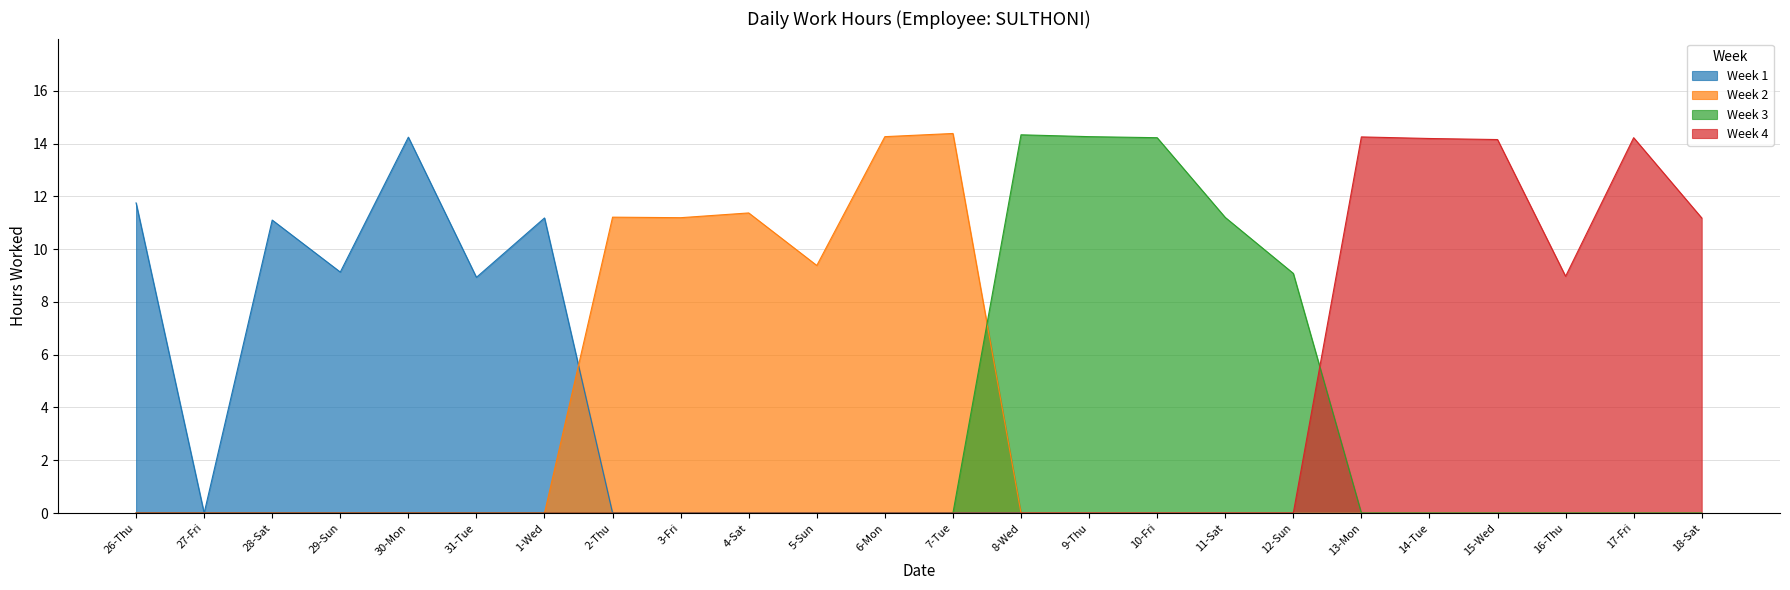

What is the difference between the maximum and minimum values in the Week 4 series?

14.2